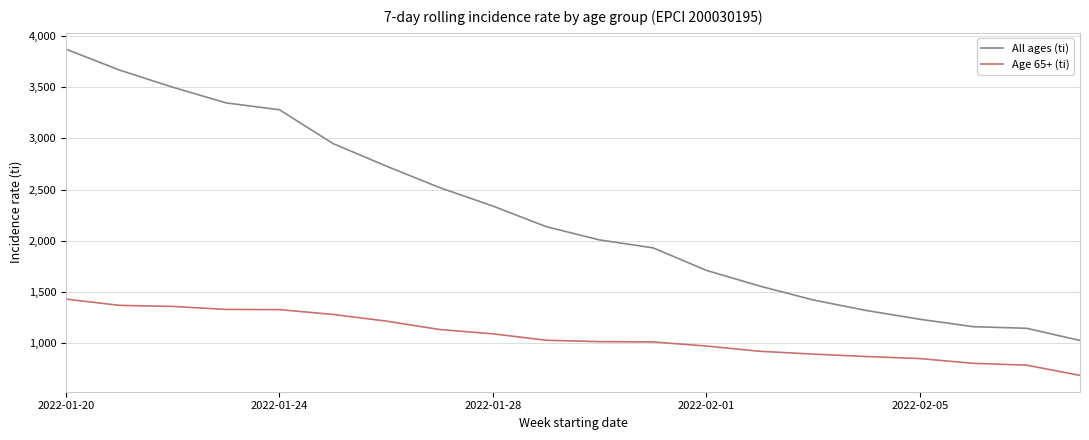

What is the greatest value displayed?

3872.5